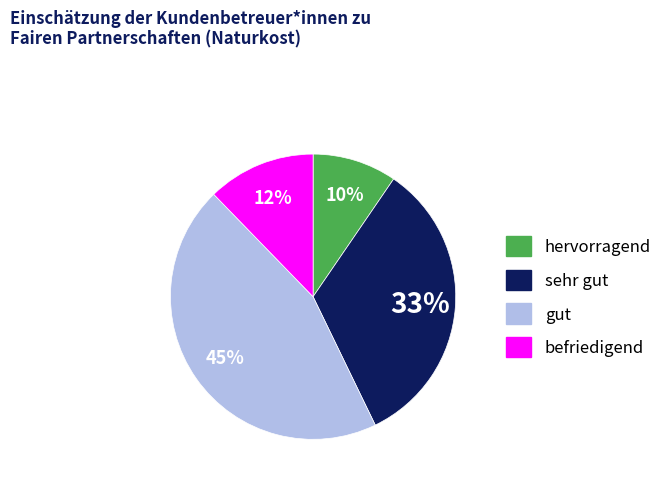

Which category has the smallest portion of the pie?

hervorragend